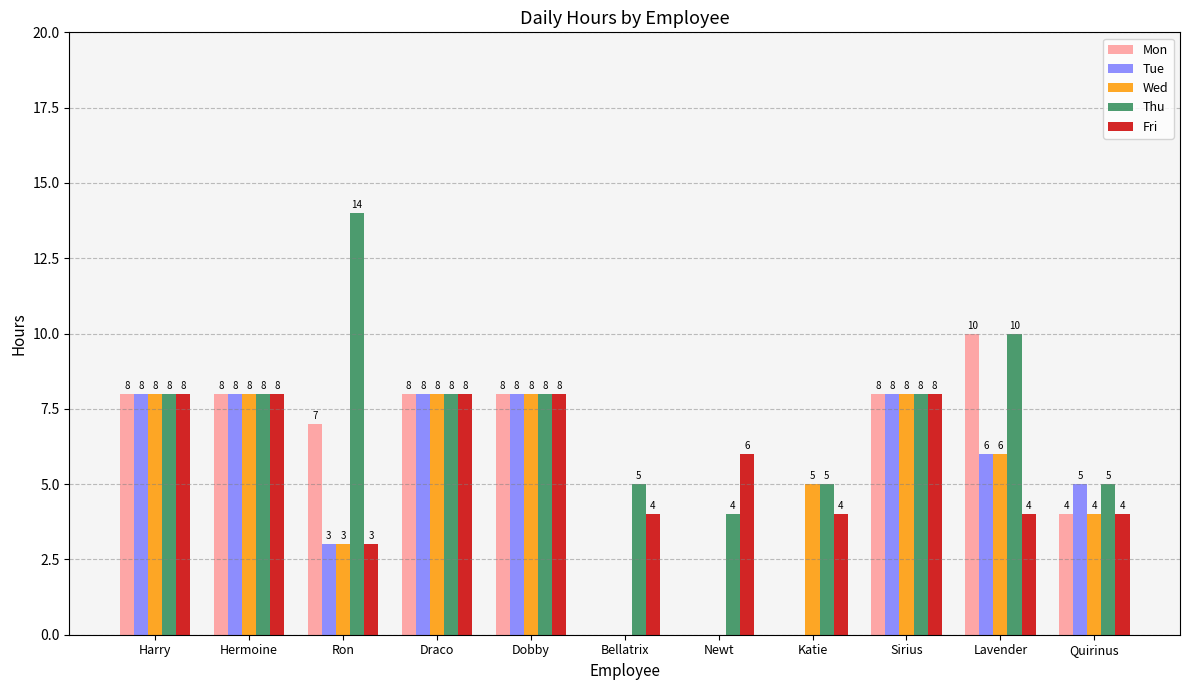

What is the total value across all series at Harry?

40